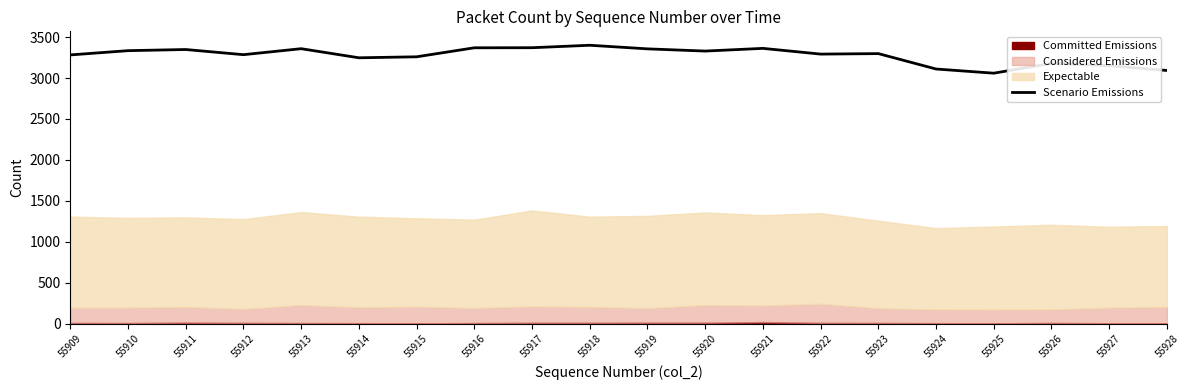

Which has a higher value, 55922 or 55928?

55922